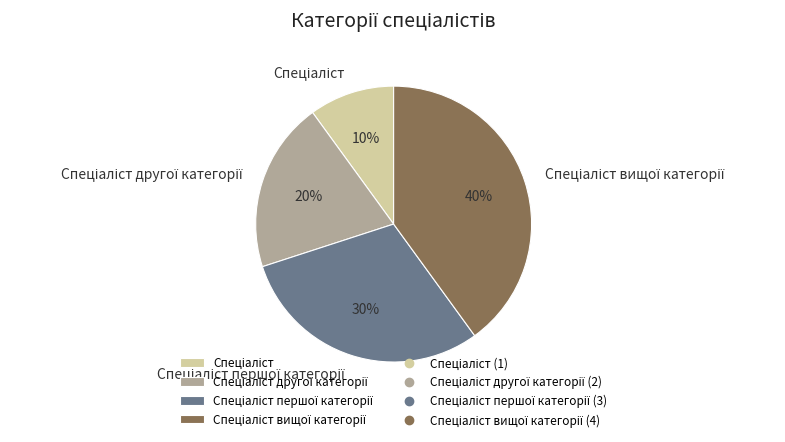

Is there any slice that represents more than half of the pie?

No